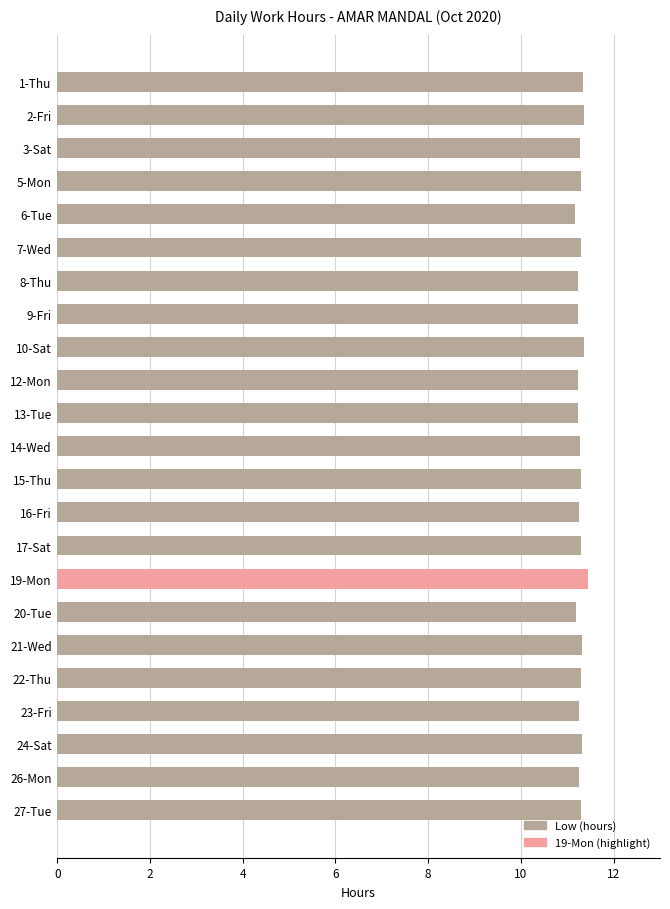

What is the minimum value shown in the chart?

11.2